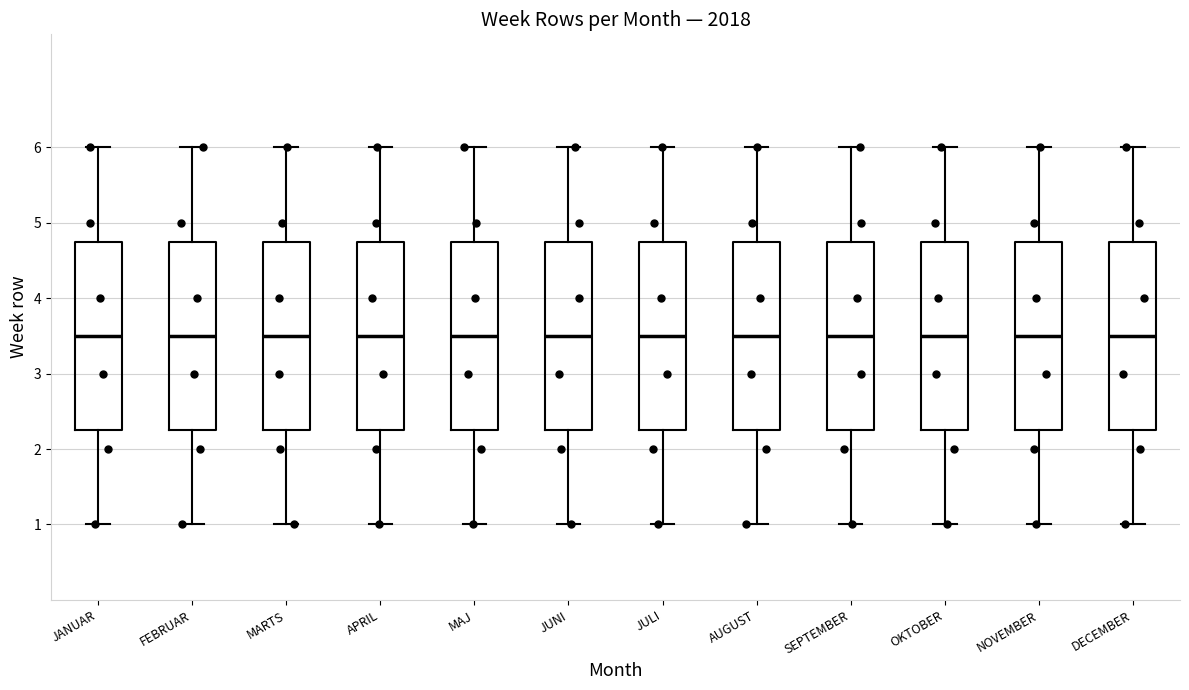

Where does the lower whisker of the box for JULI end on the y-axis? The values are not printed on the chart, so give them approximately, as read against the axis.

1.0